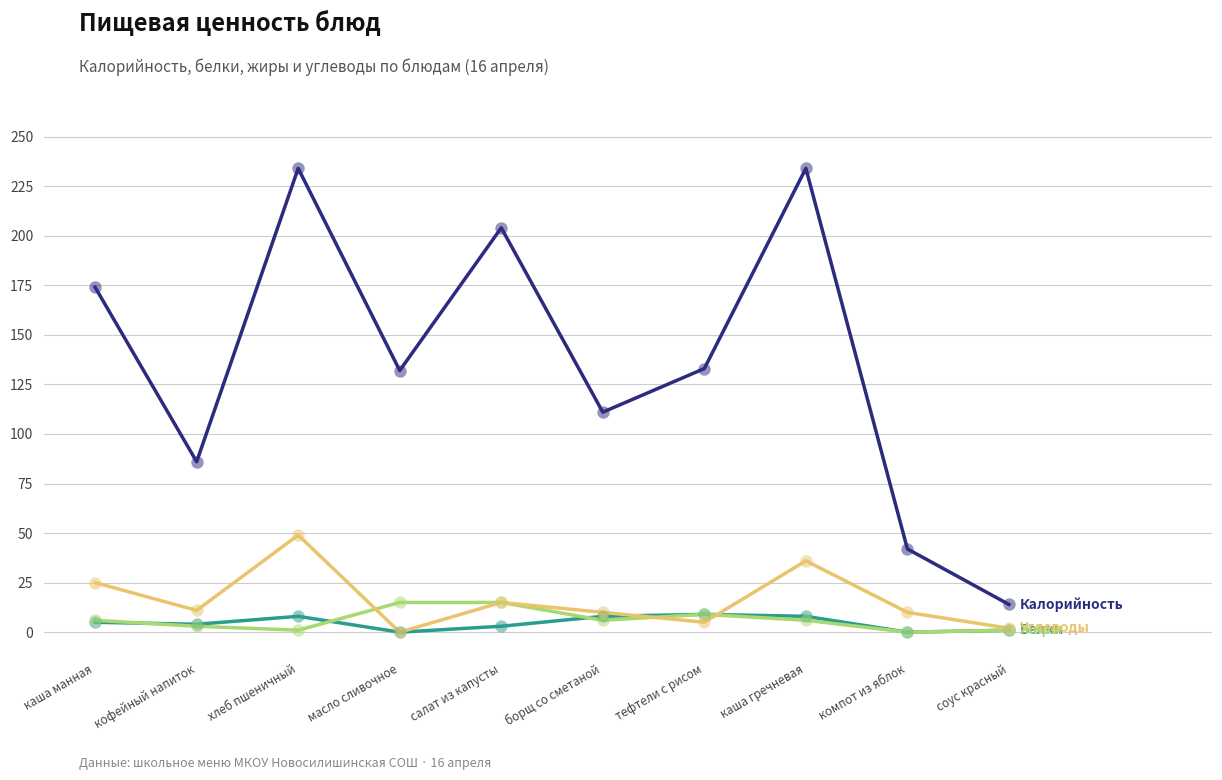

What is the total value across all series at борщ со сметаной?

135